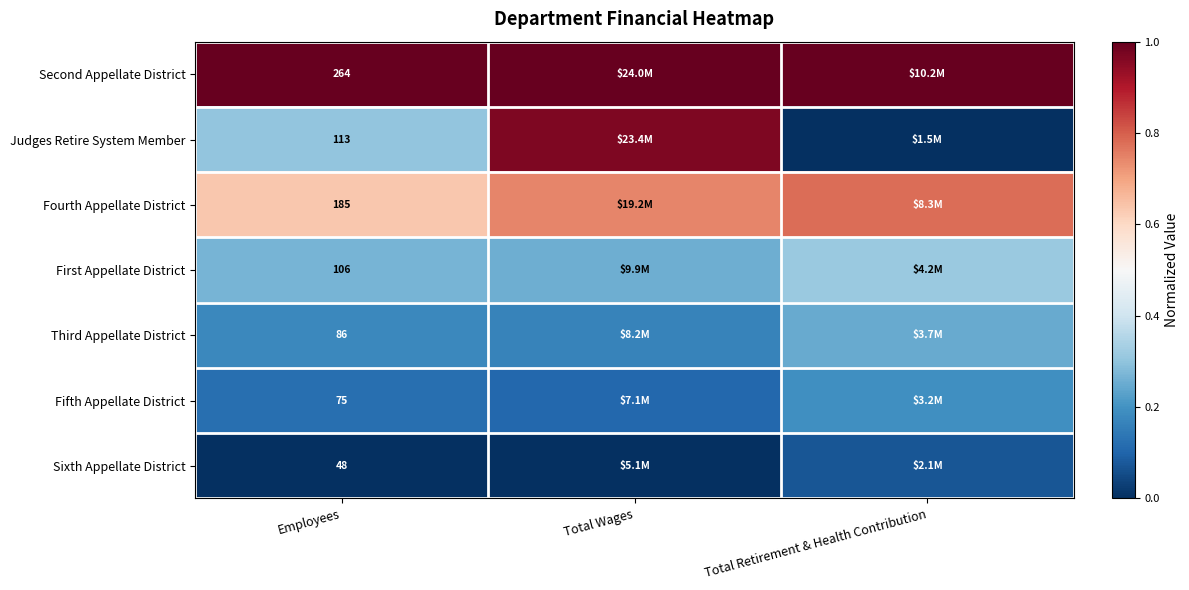

Count the number of data series in this chart.

7